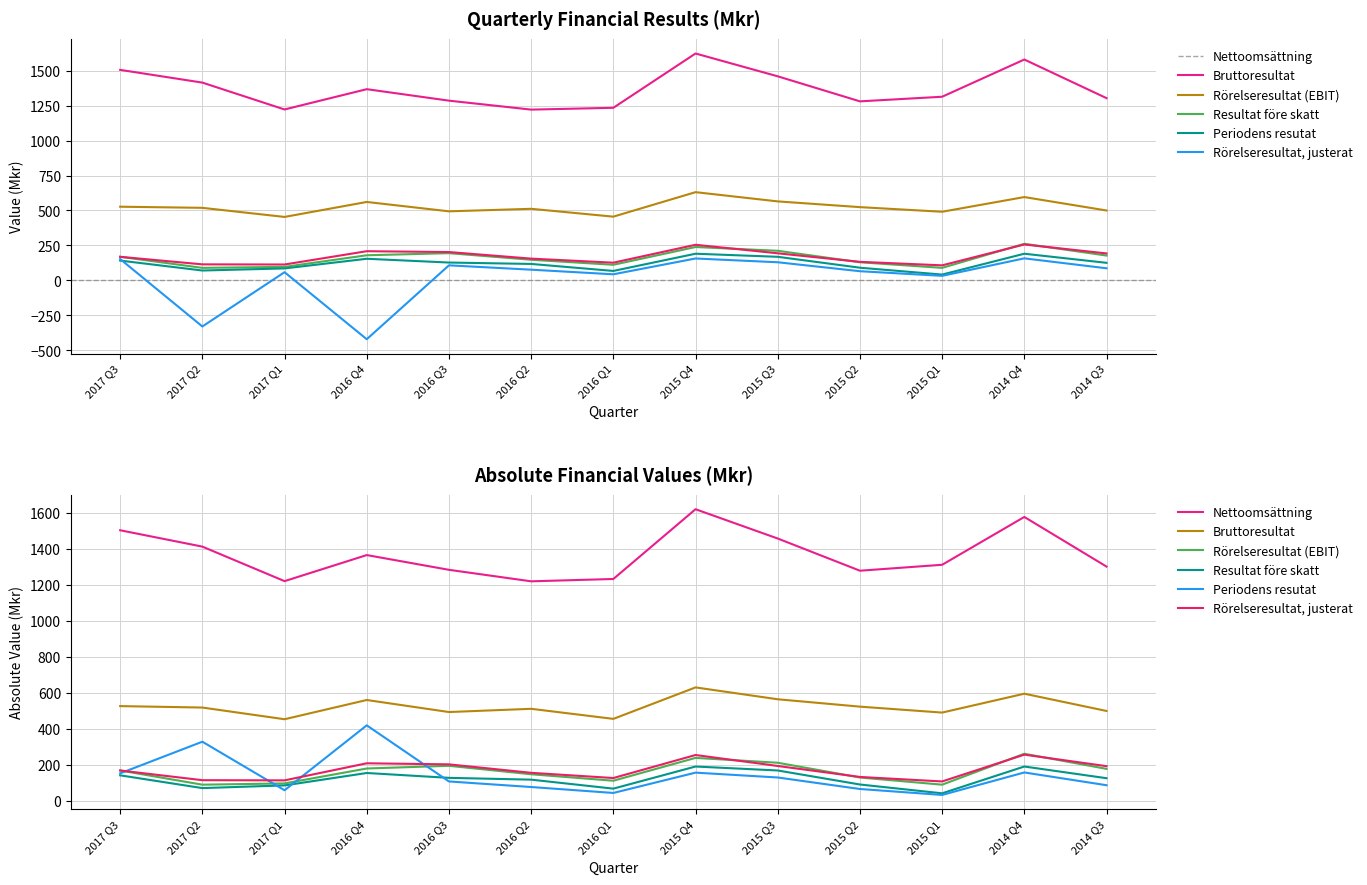

Read the Rörelseresultat (EBIT) value at 2015 Q1.

90